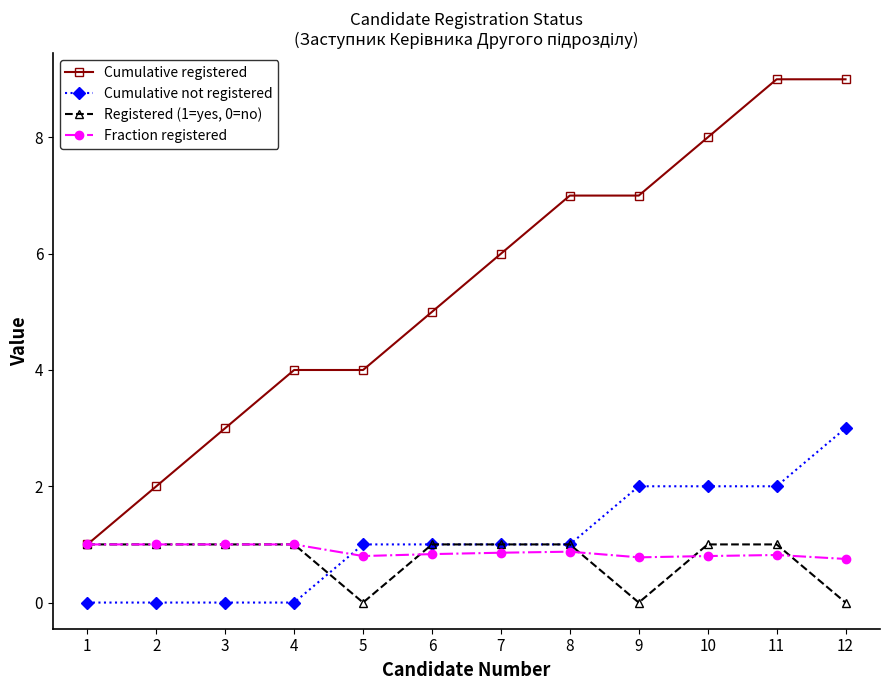

What is the greatest value displayed?

9.0